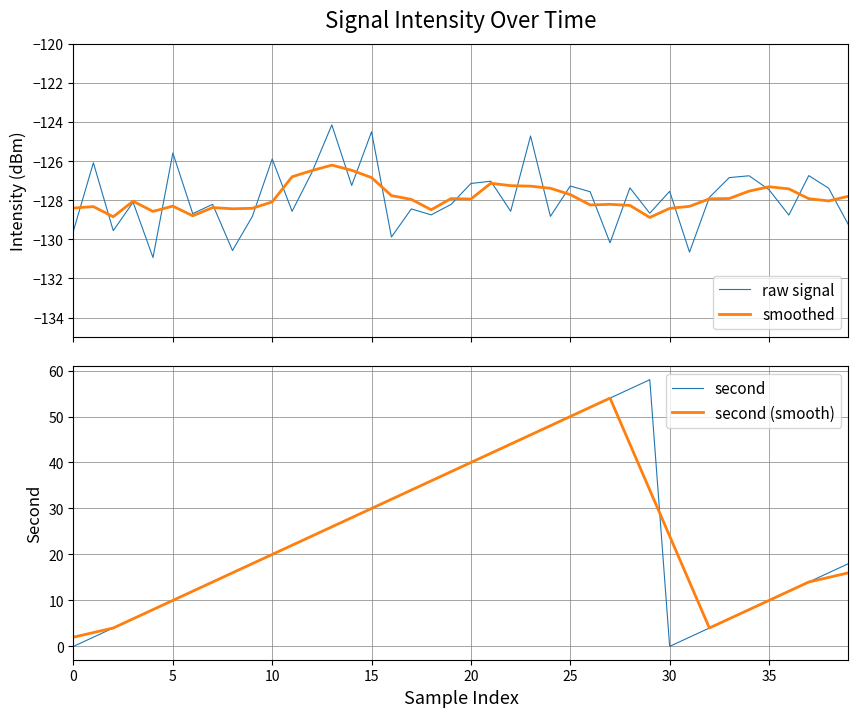

What is the lowest value of the smoothed series?

-128.9